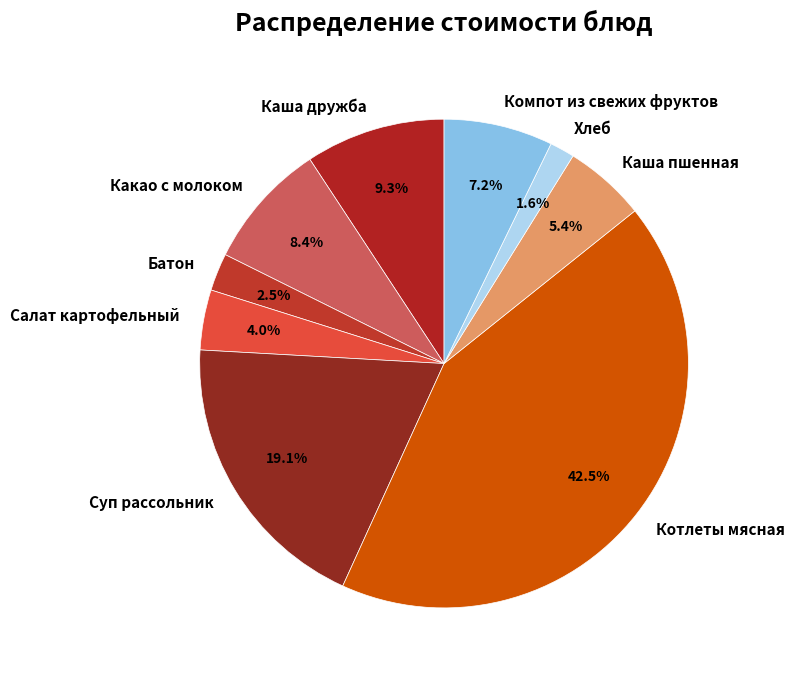

How many slices are in this pie chart?

9